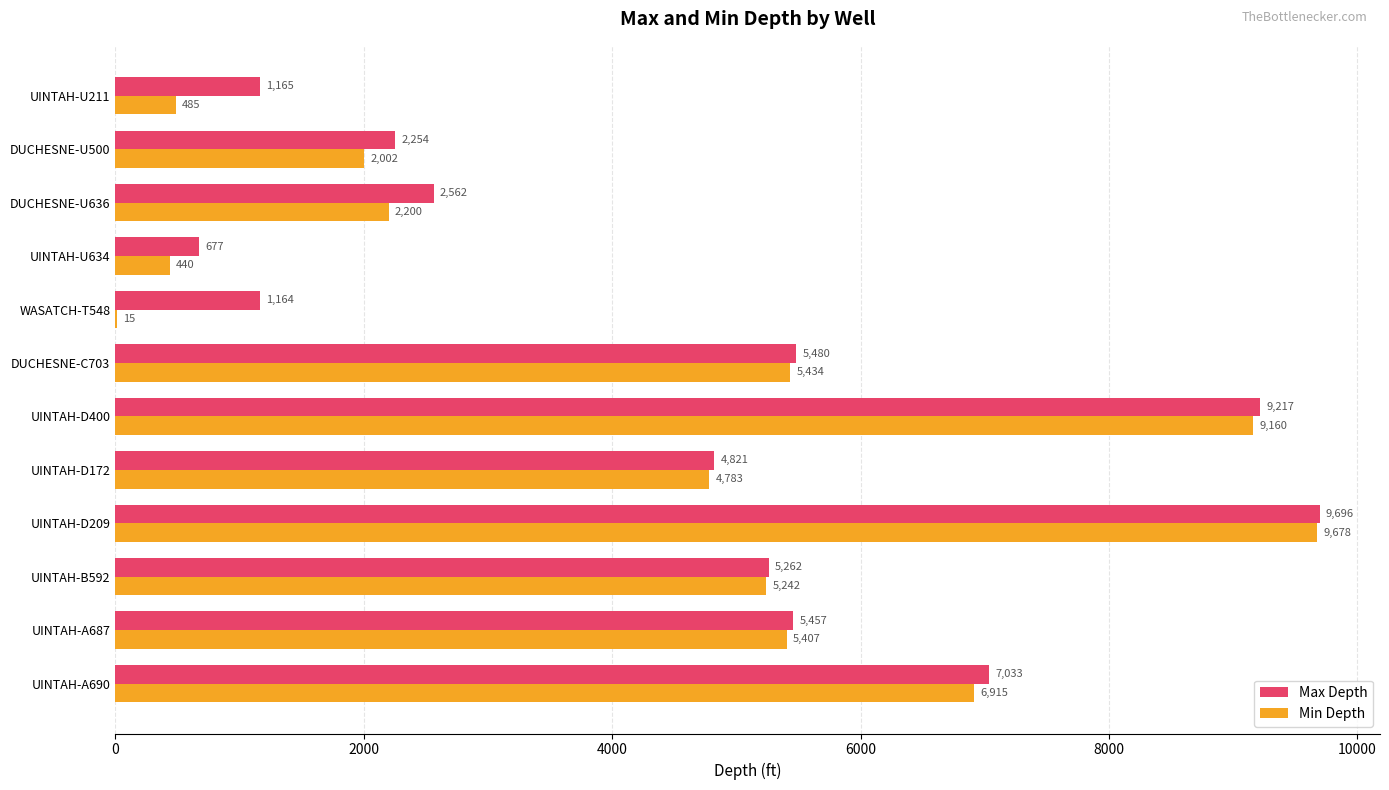

At which label is Max Depth closest to 5186?

UINTAH-B592